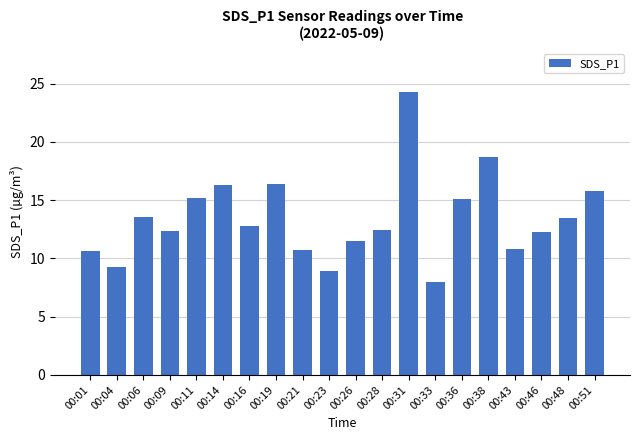

Read the value at 00:01.

10.7